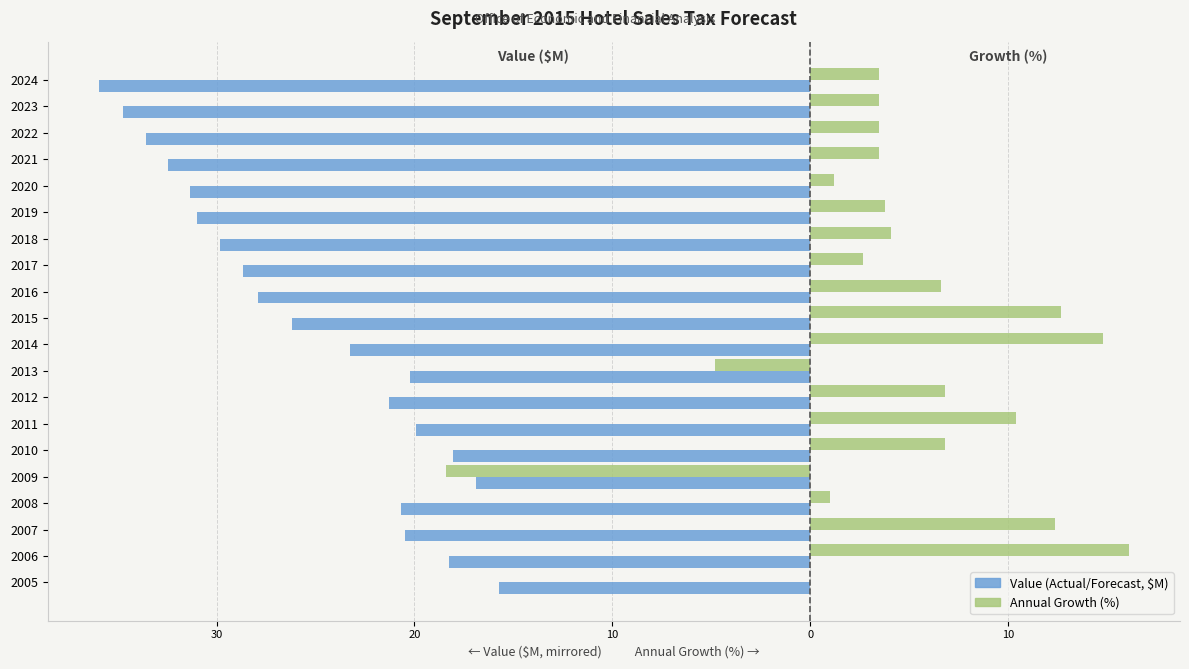

What are all the series names shown in the legend?

Value (Actual/Forecast, $M), Annual Growth (%)